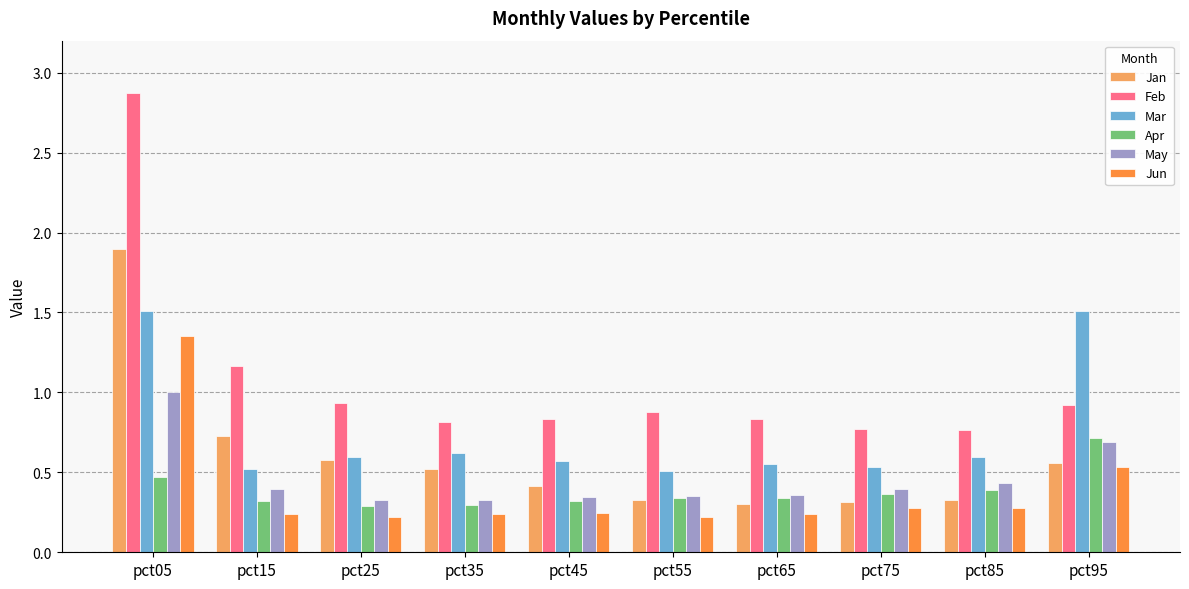

Is it true that Jan equals 0.3 at pct75?

True